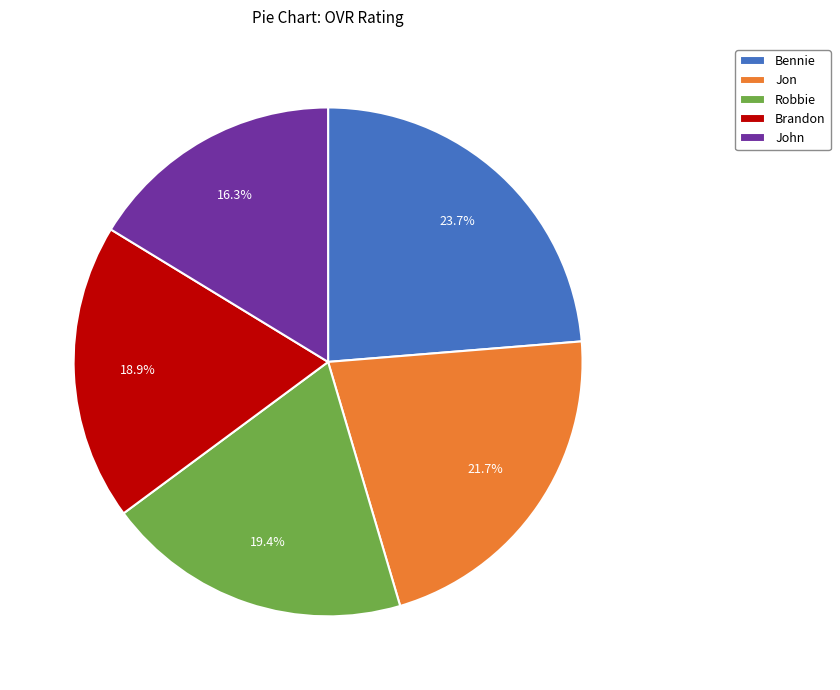

What portion of the pie excludes Brandon?

81.1%